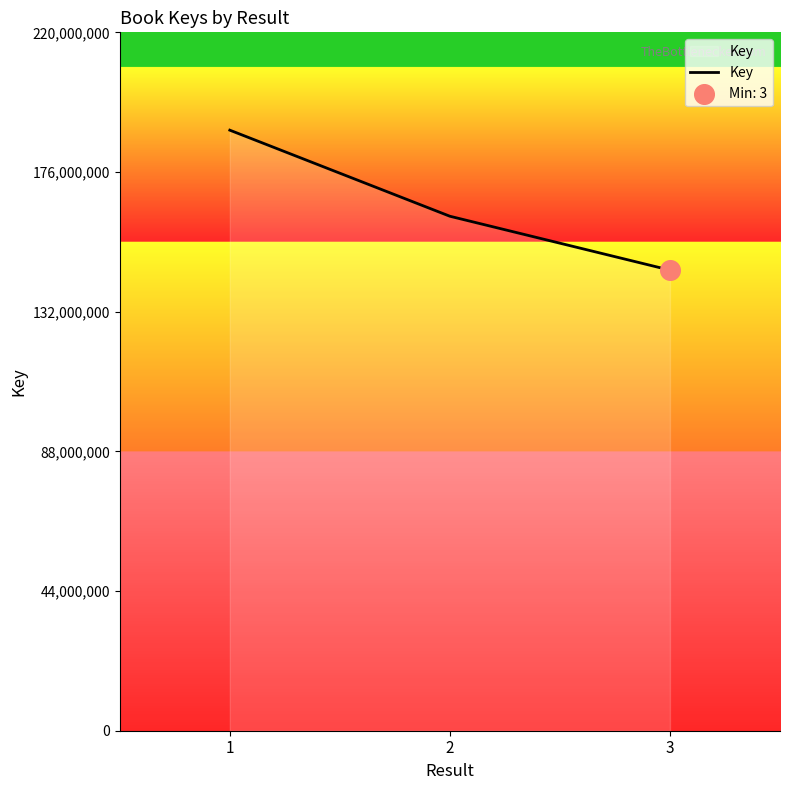

What is the ratio of the value at 3 to the value at 2?

0.9